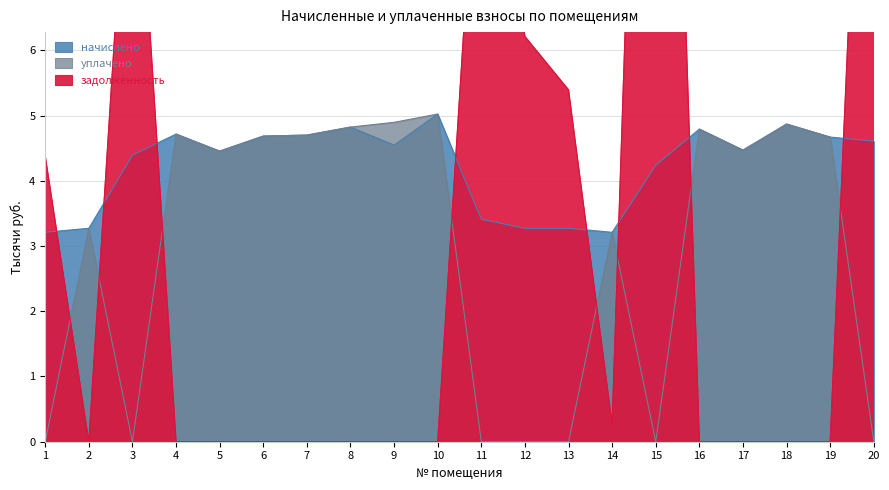

Is it true that уплачено equals 0.0 at 15?

True